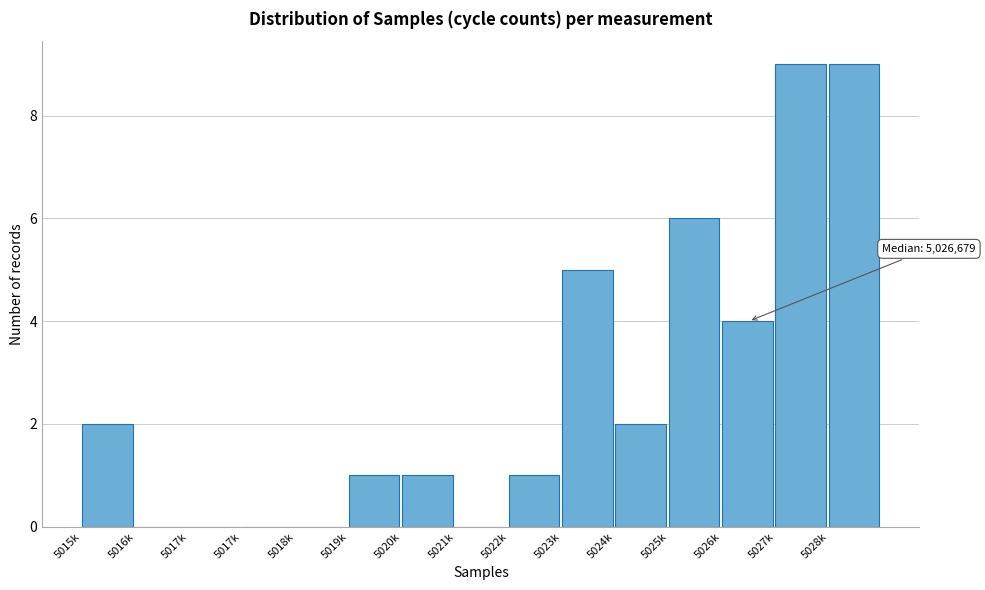

Are the bars horizontal?

No